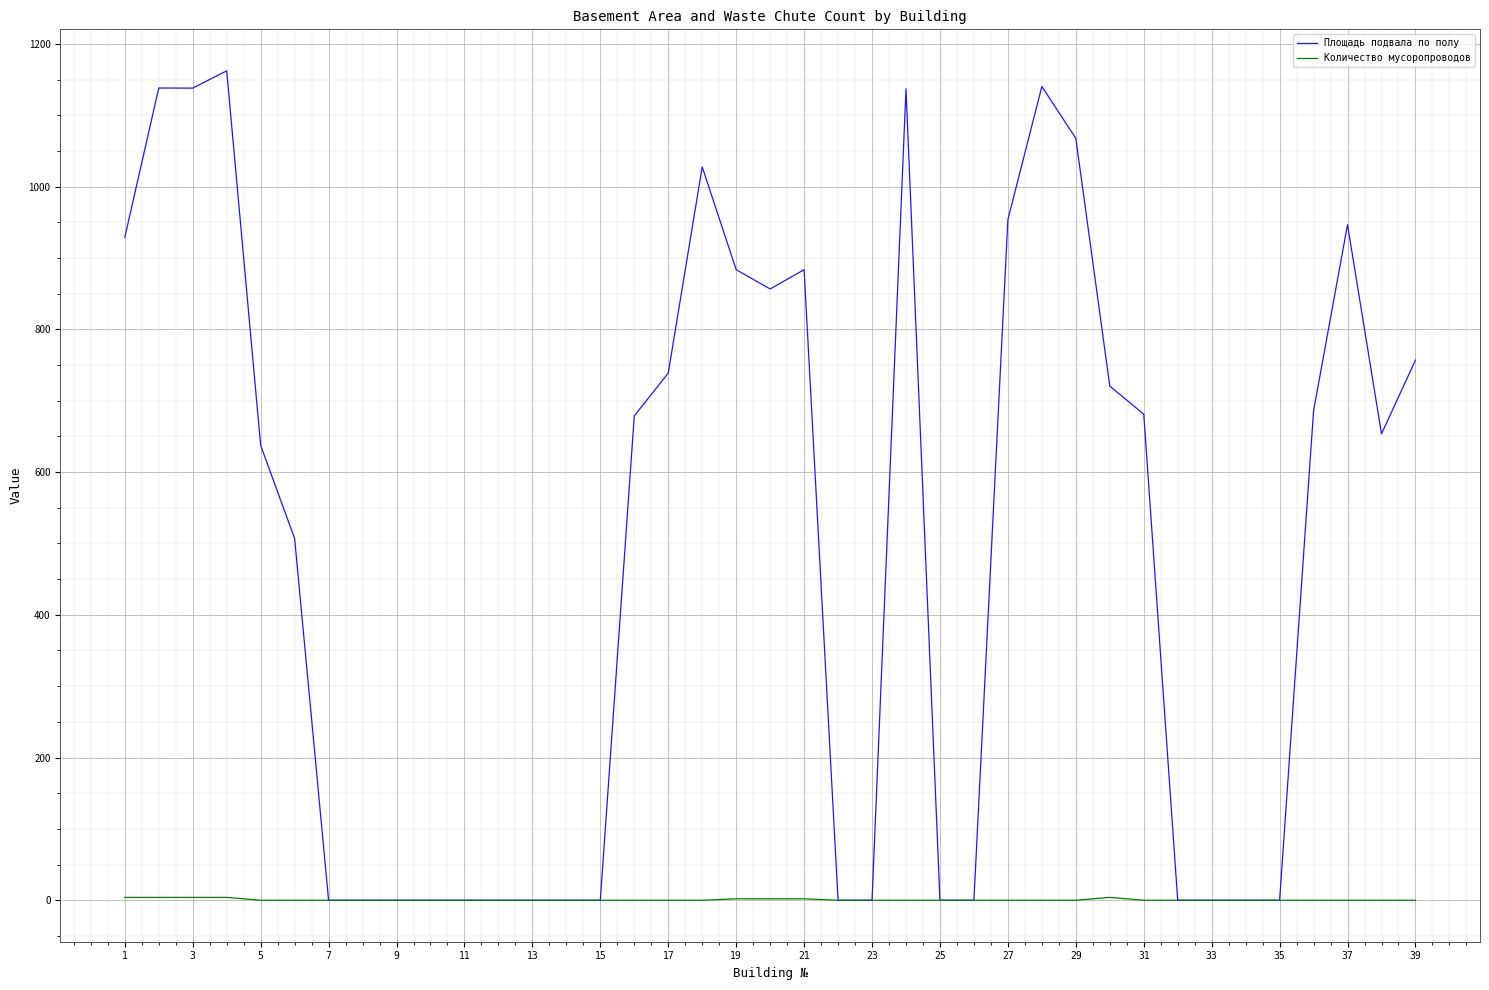

Which series has the largest range (max minus min)?

Площадь подвала по полу